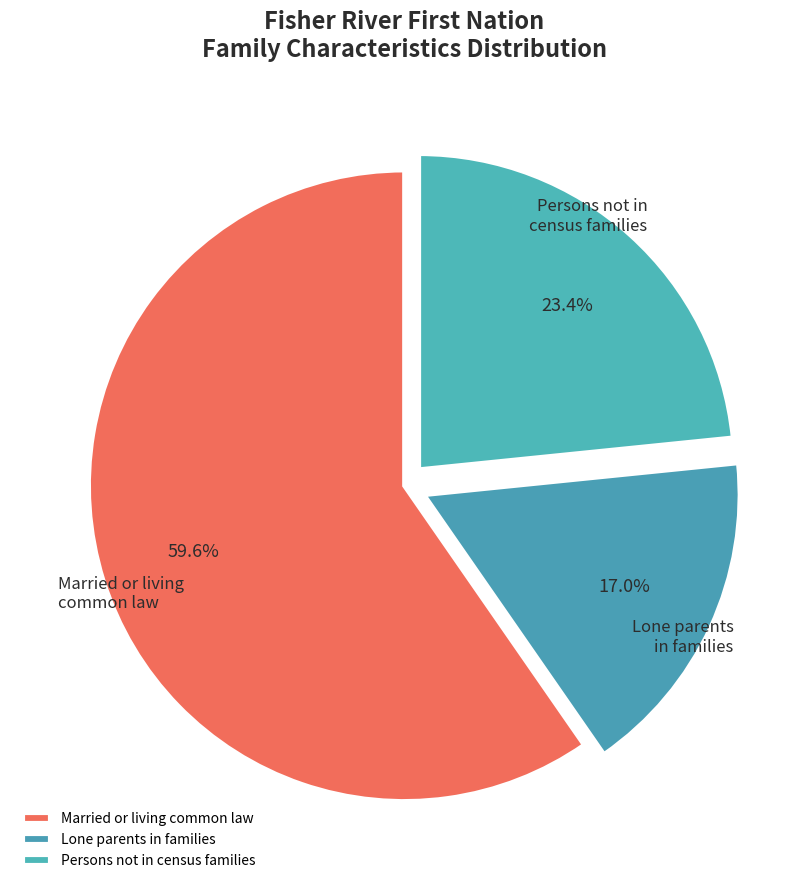

What portion of the pie excludes Persons not in census families?

76.6%